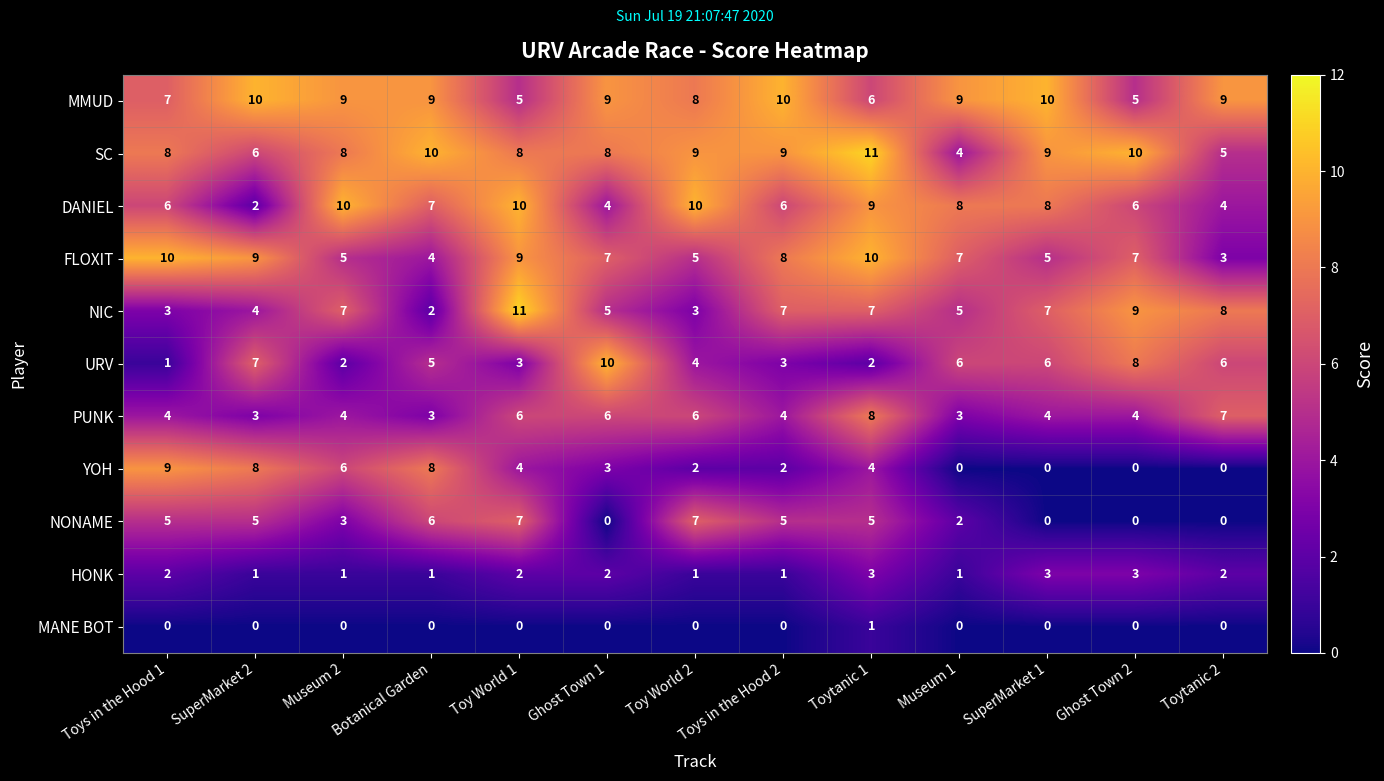

Which series has the largest total across all categories?

MMUD